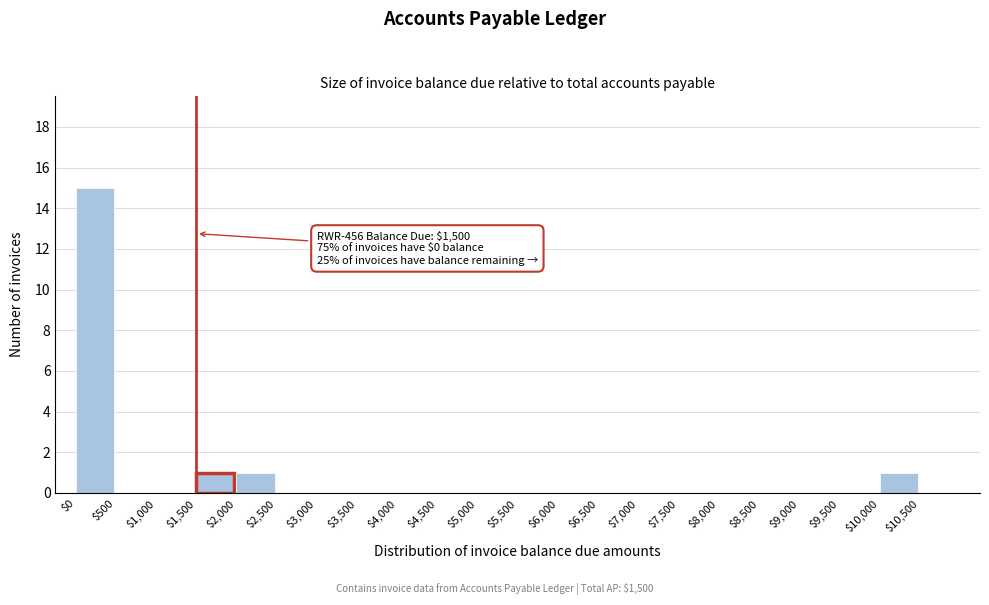

Over which range of the x-axis is the bar tallest?

0 to 500